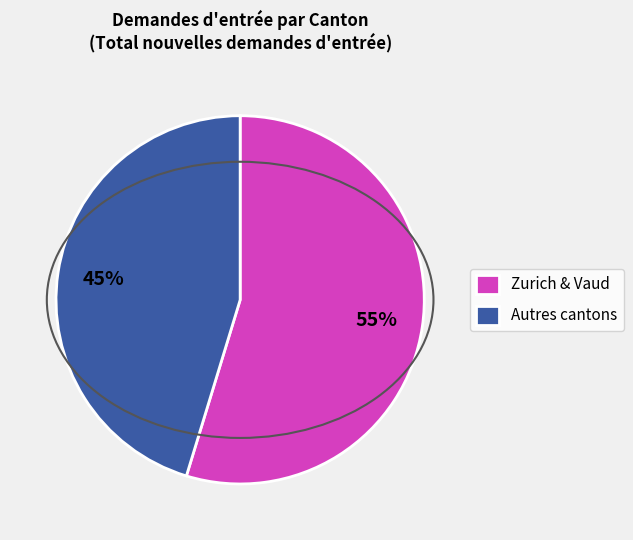

Which has a higher value, Autres cantons or Zurich & Vaud?

Zurich & Vaud